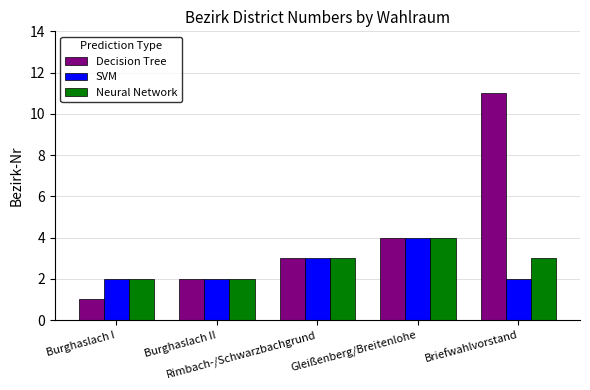

How many bars are there in total?

15